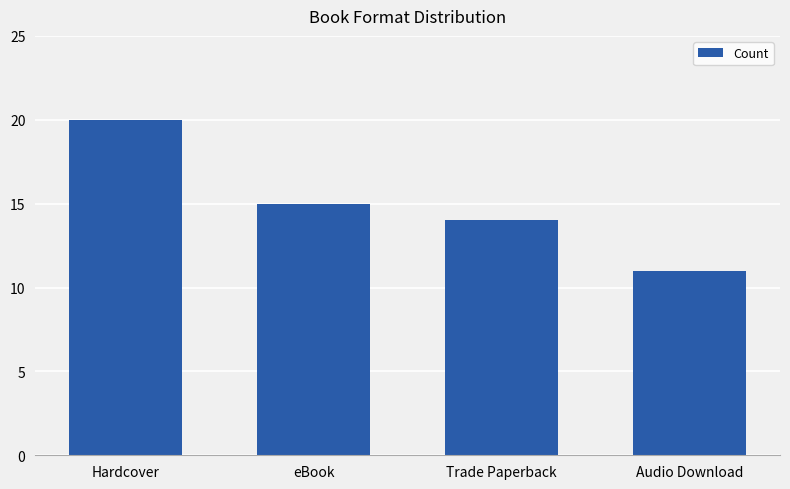

How many values are between 14 and 20?

3